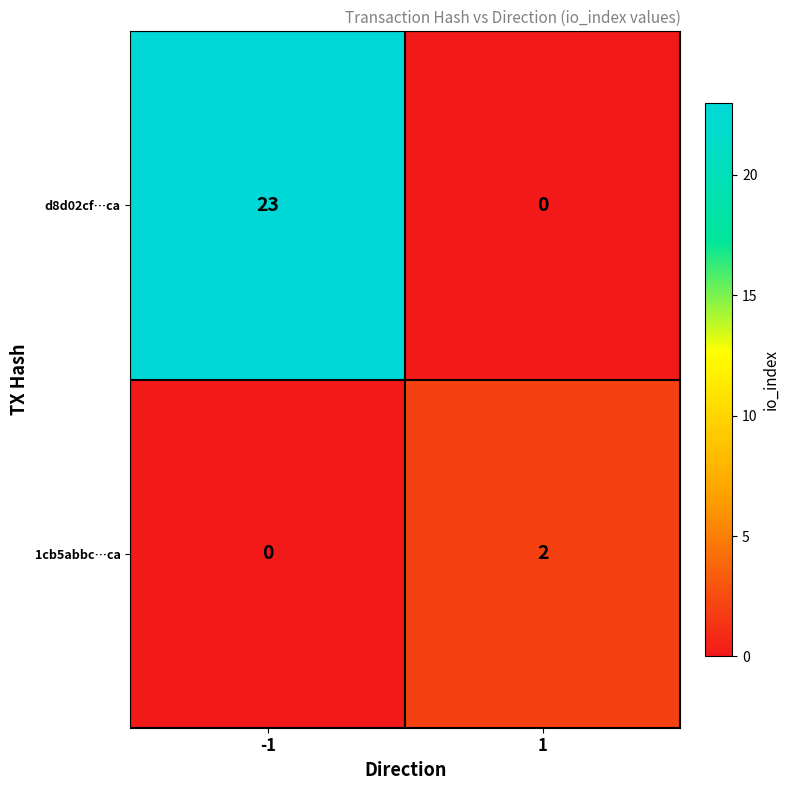

What is the greatest value displayed?

23